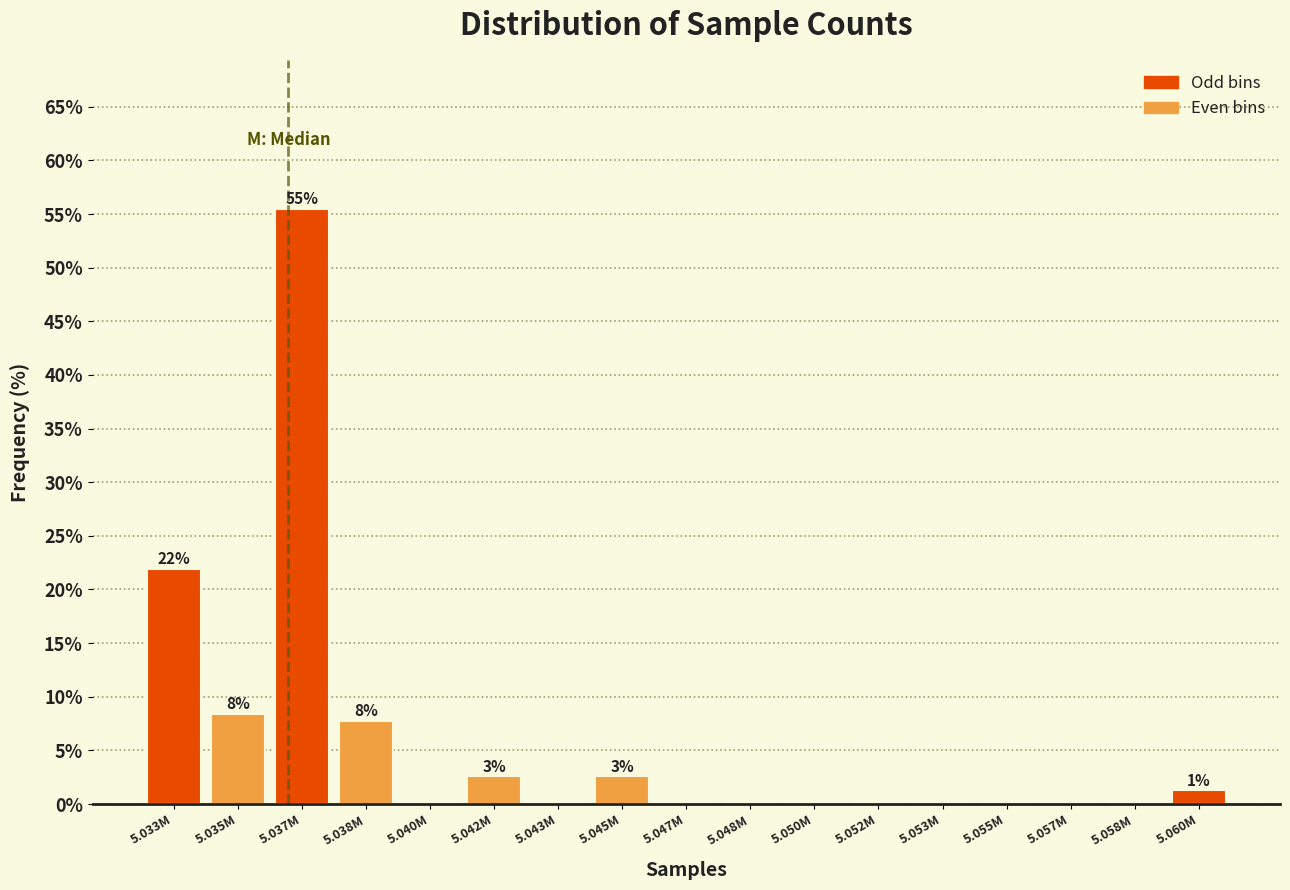

Reading left to right, list all the values displayed in this chart.

5.033M=21.9	5.035M=8.4	5.037M=55.5	5.038M=7.7	5.040M=0.0	5.042M=2.6	5.043M=0.0	5.045M=2.6	5.047M=0.0	5.048M=0.0	5.050M=0.0	5.052M=0.0	5.053M=0.0	5.055M=0.0	5.057M=0.0	5.058M=0.0	5.060M=1.3